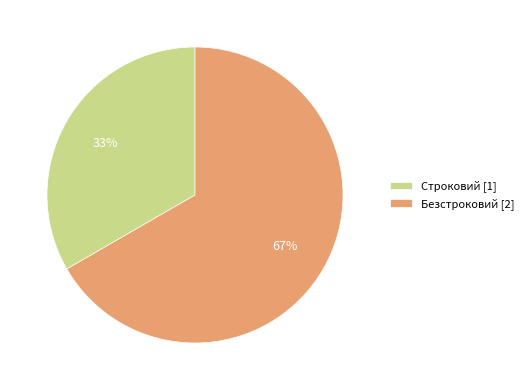

True or false: Безстроковий accounts for 67% of the total.

True